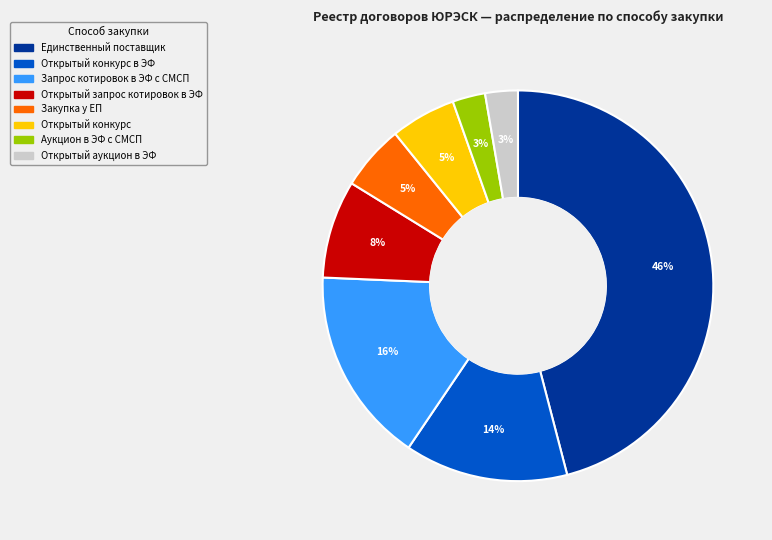

Is there a majority slice in this chart?

No